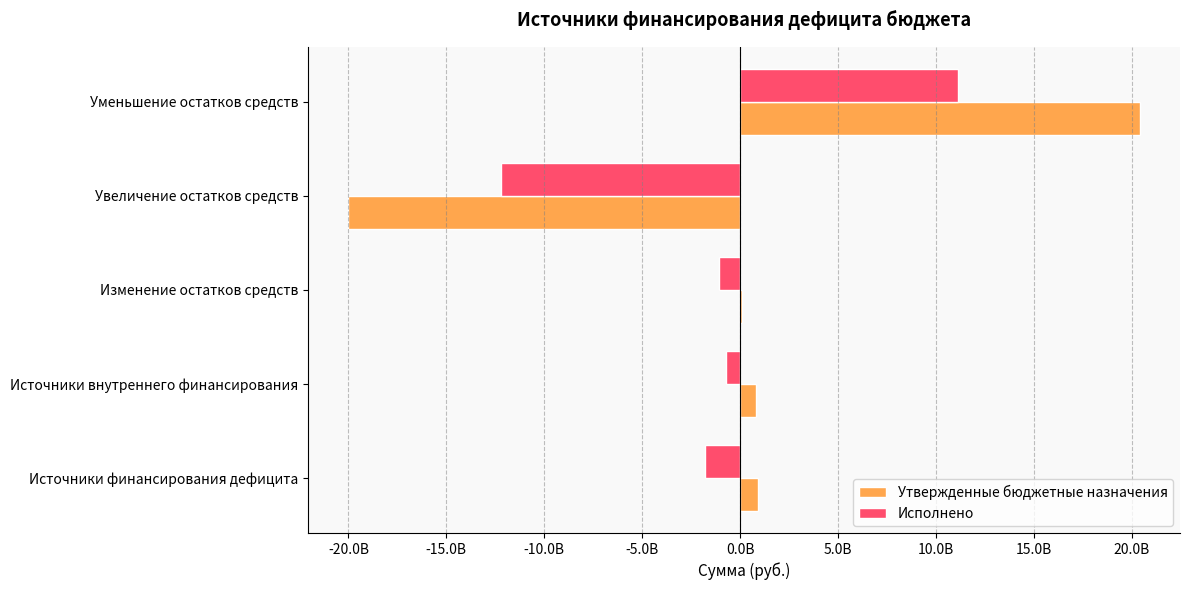

Rank the series by their maximum value, from highest to lowest.

Утвержденные бюджетные назначения, Исполнено